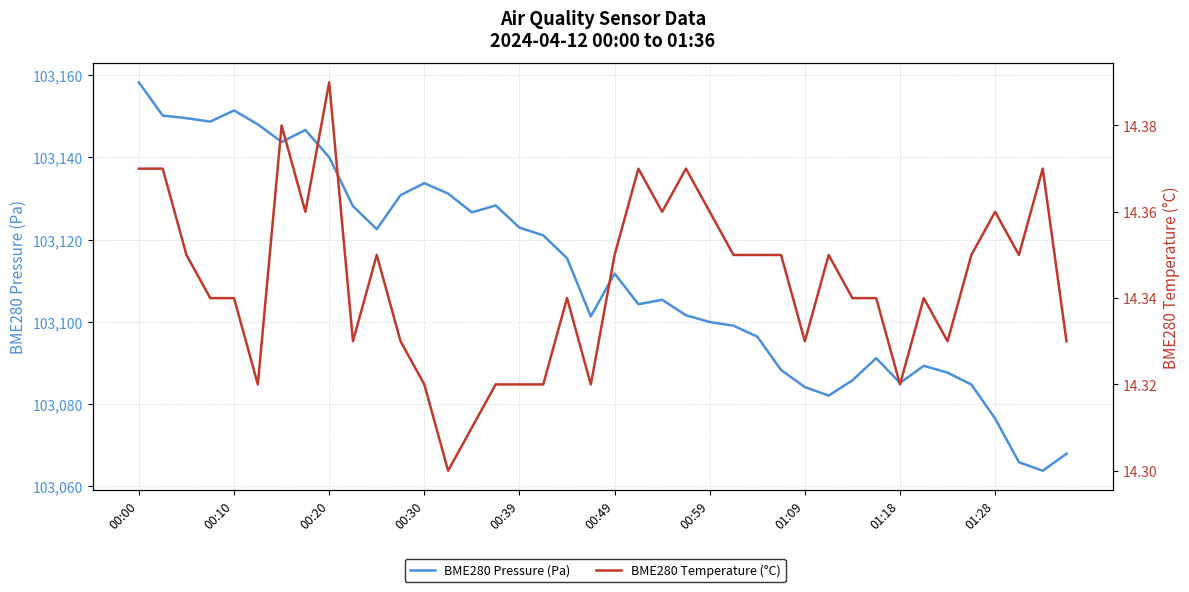

Is the value of BME280 Pressure (Pa) at 39 greater than the value of BME280 Temperature (°C) at 39?

Yes